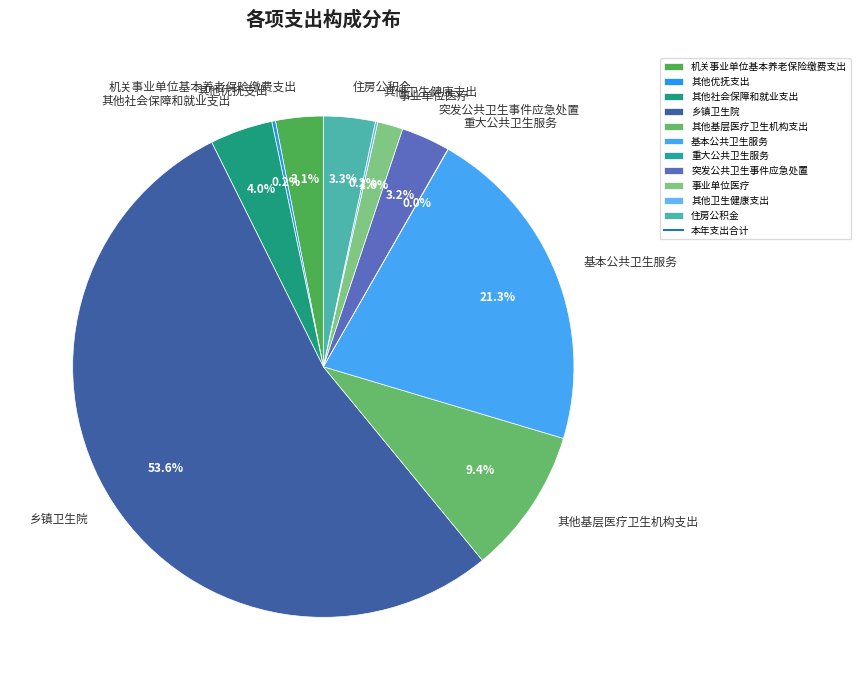

What portion of the pie excludes 机关事业单位基本养老保险缴费支出?

96.9%